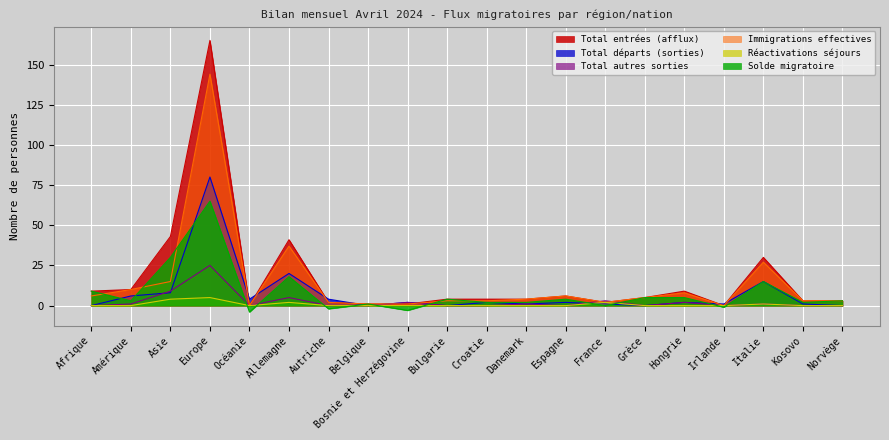

What is the spread (max minus min) of values at Bosnie et Herzégovine?

5